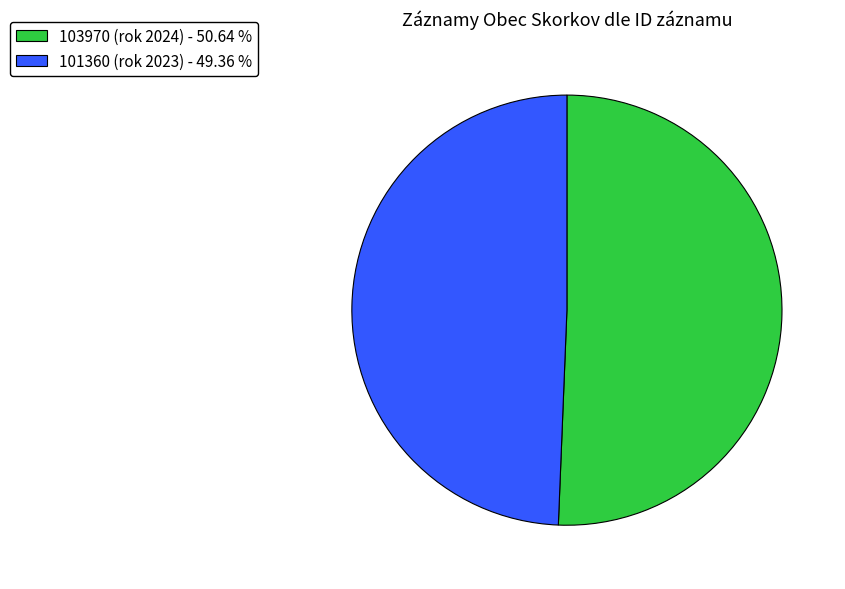

Does 103970 (rok 2024) - 50.64 % account for over 50% of the chart?

Yes